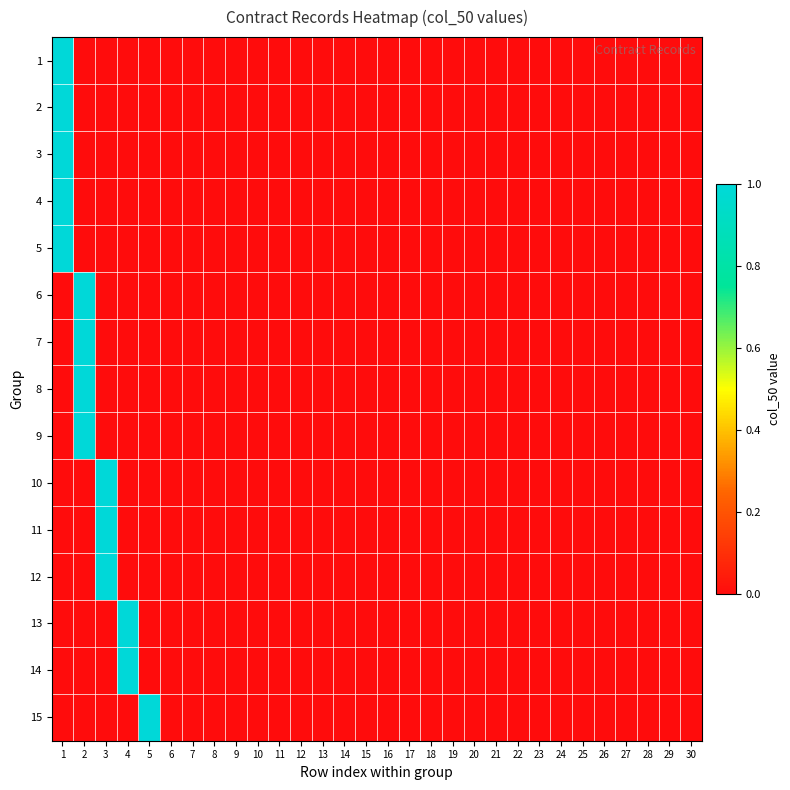

Rank the series at 19 from highest to lowest value.

1, 2, 3, 4, 5, 6, 7, 8, 9, 10, 11, 12, 13, 14, 15